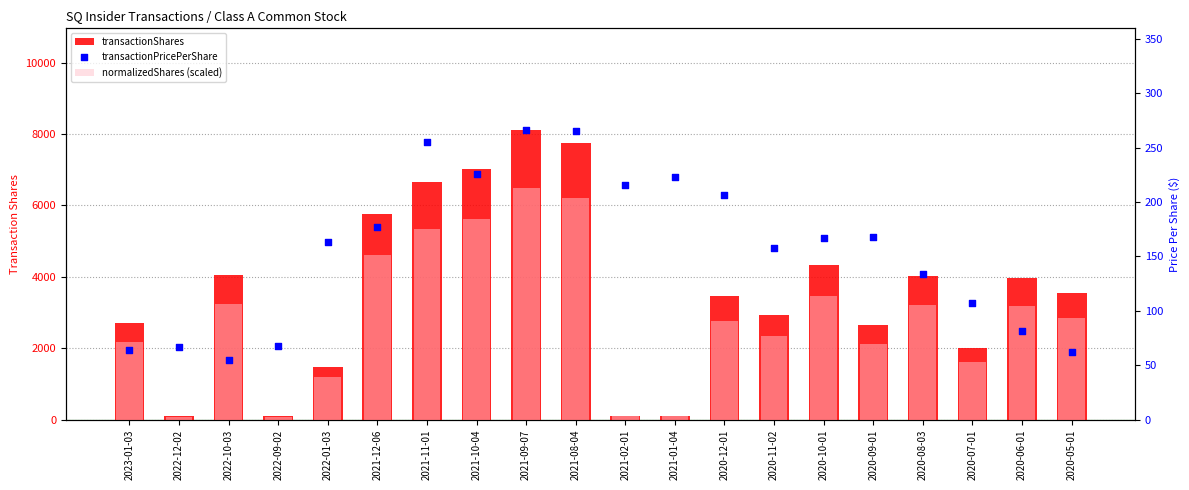

Which series contains the highest Y value?

transactionShares